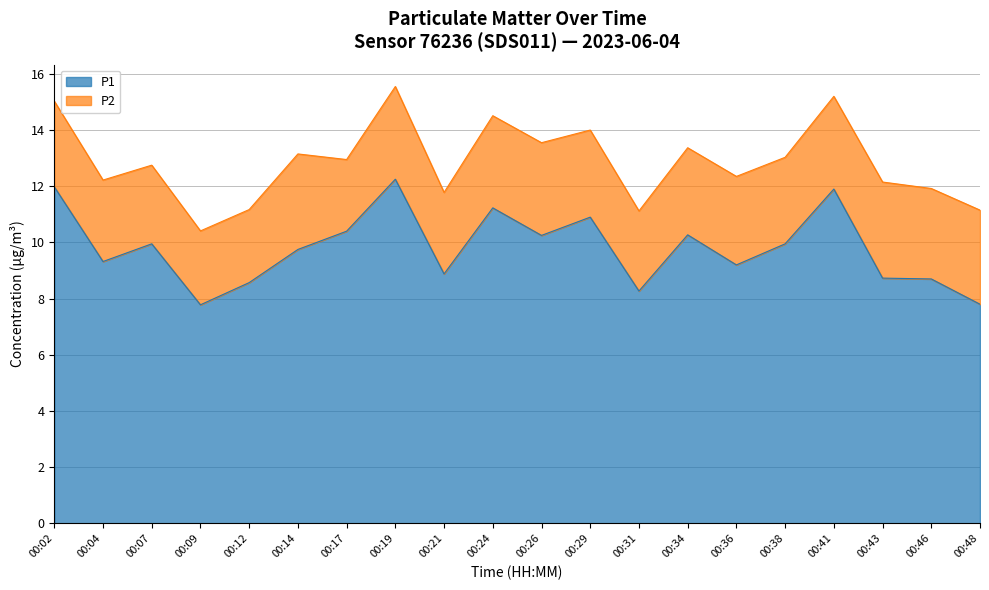

What is the smallest value displayed?

7.8